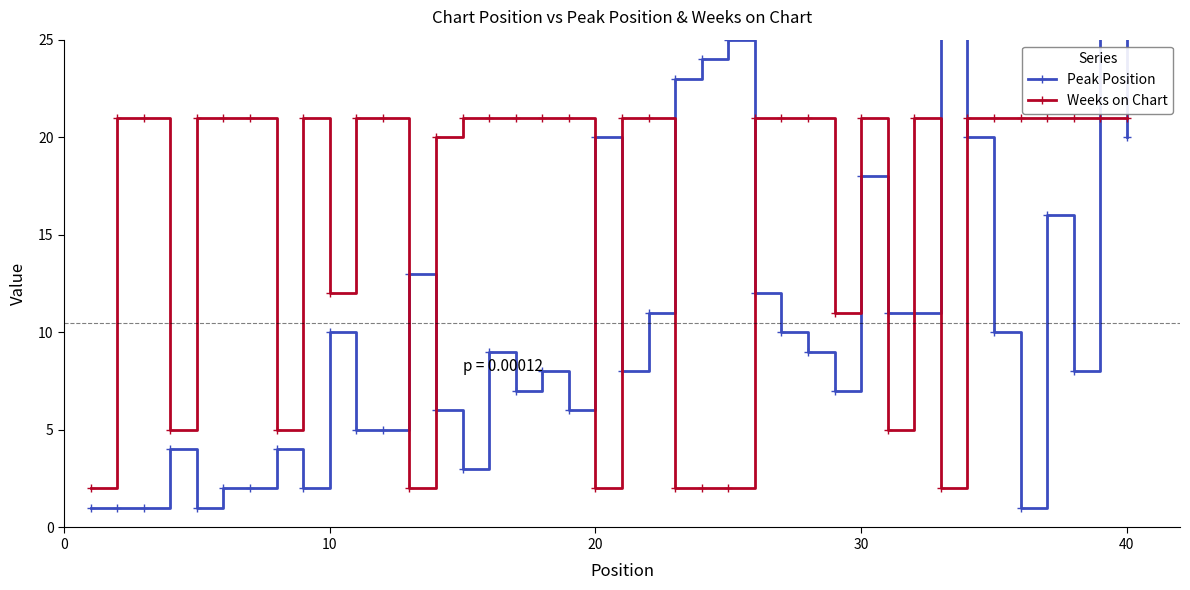

What is the smallest value displayed?

1